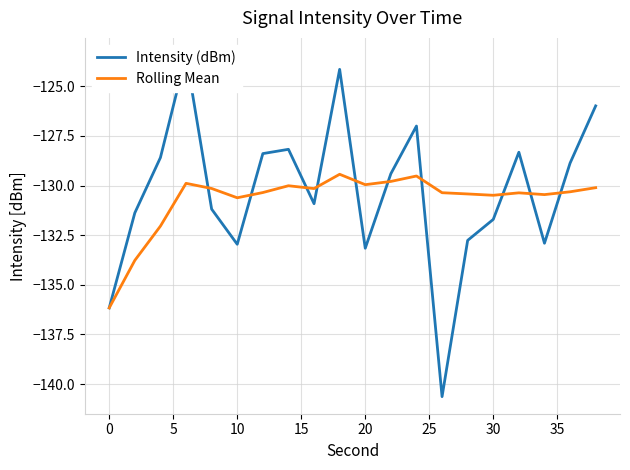

True or false: Rolling Mean has a value of -206.0 at 0.

False